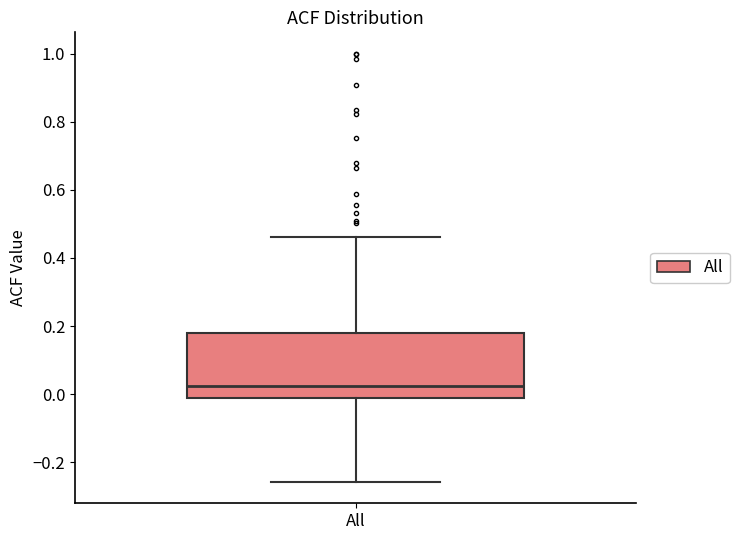

Where does the upper whisker of the box for All end on the y-axis? The values are not printed on the chart, so give them approximately, as read against the axis.

0.46